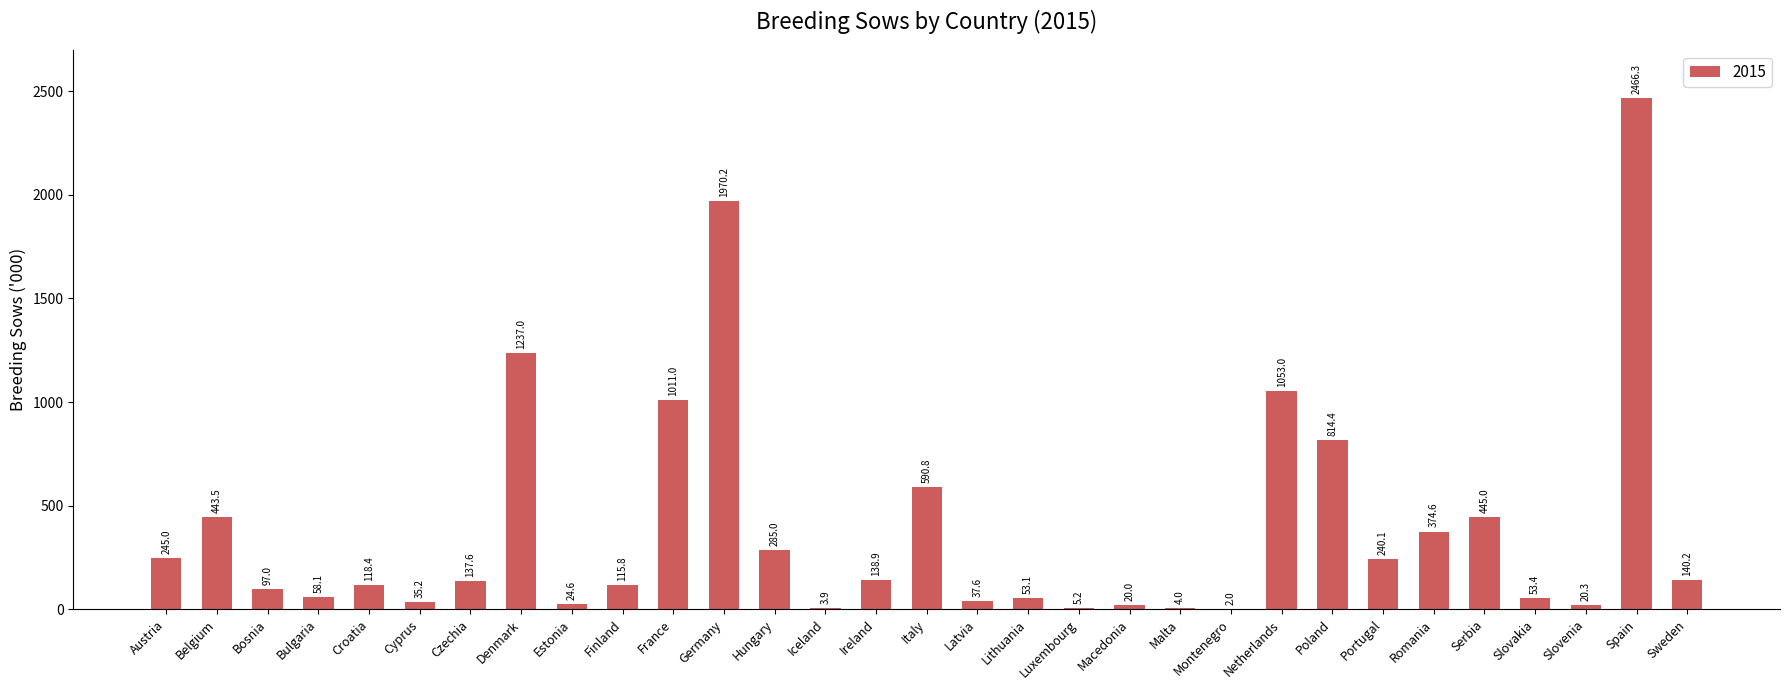

Does the chart contain stacked bars?

No